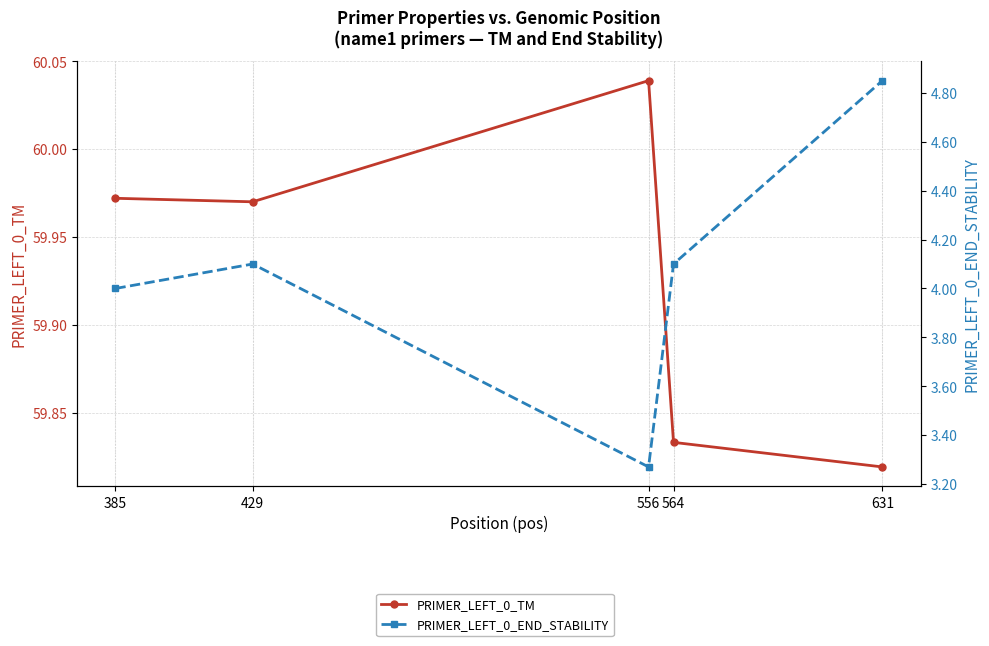

Is the value of PRIMER_LEFT_0_TM at 429 greater than the value of PRIMER_LEFT_0_END_STABILITY at 385?

Yes